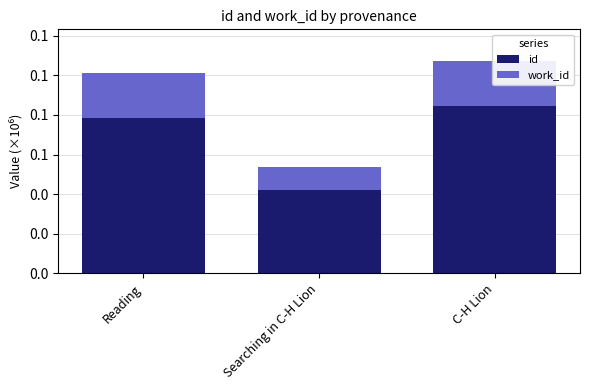

Count the id values in the range 42263 to 84602.

3